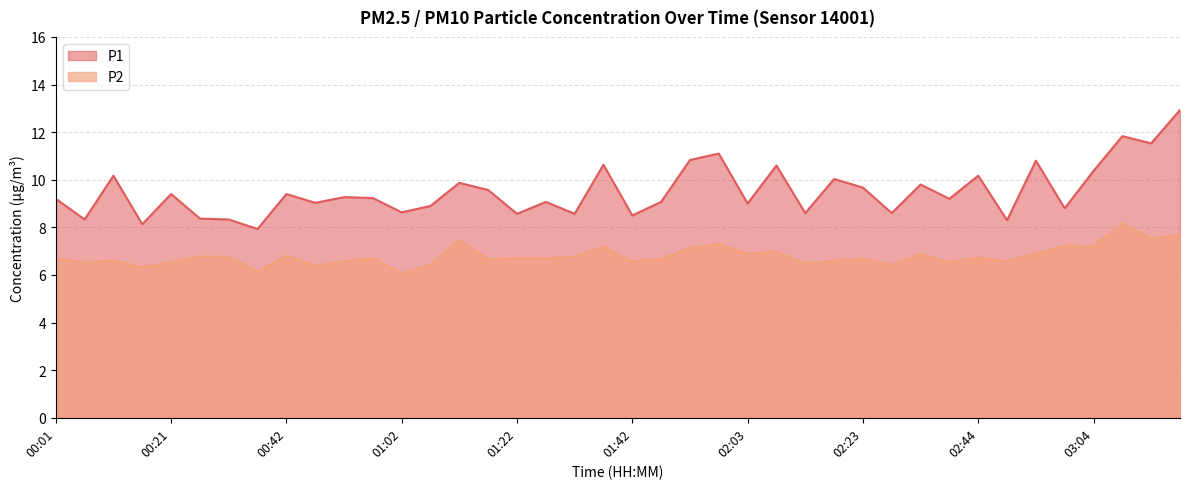

What is the label of the 16th point from the right?

02:03